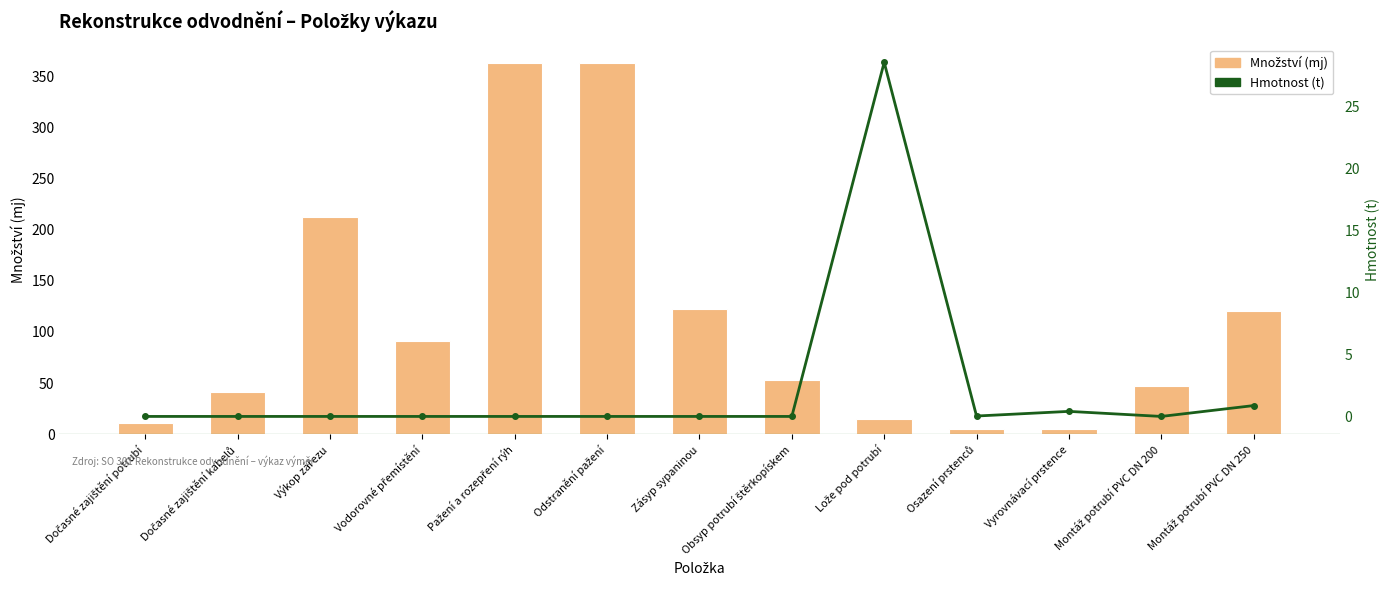

How many data points in Množství (mj) are above 52?

7